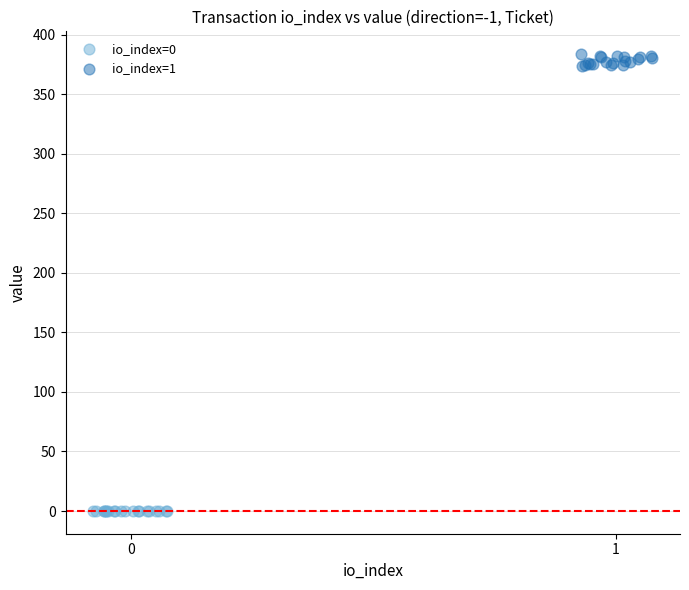

Which series contains the lowest Y value?

io_index=0